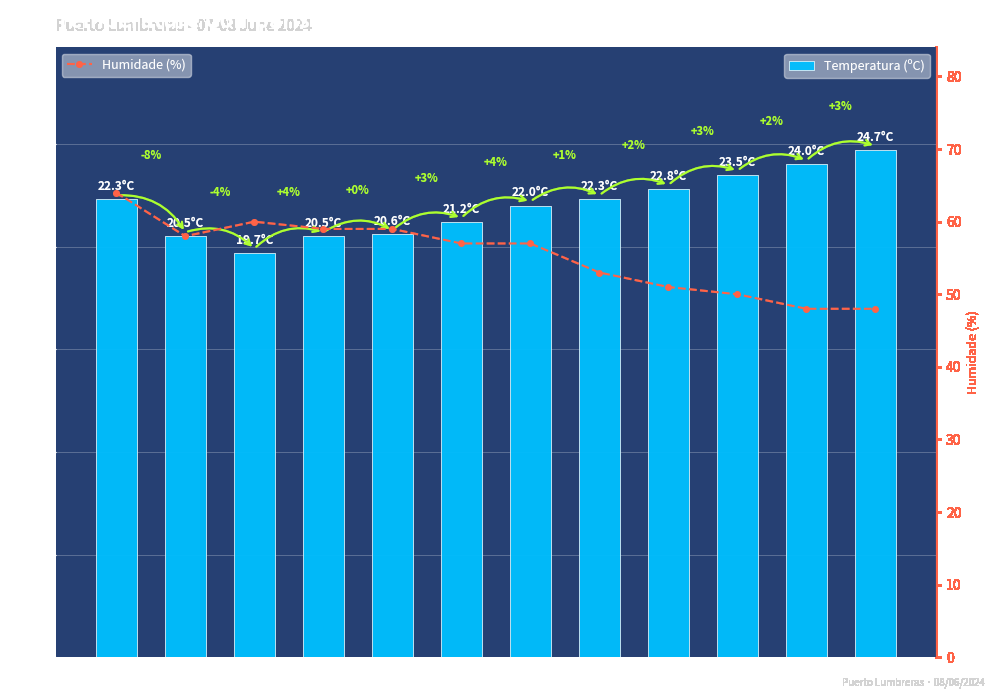

Between 04:00 and 07:00, which is larger?

04:00